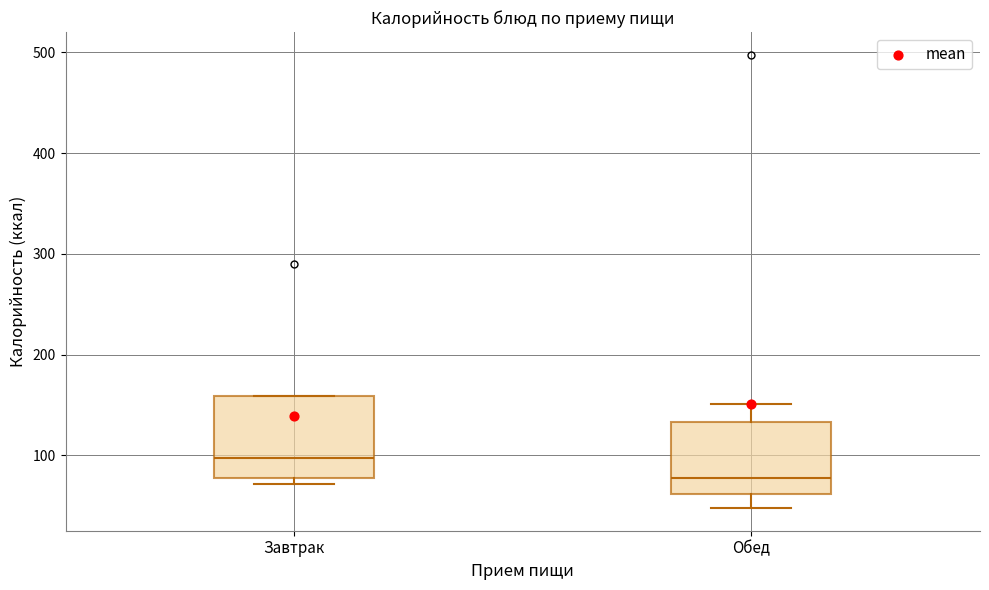

Reading left to right, read every box against the y-axis: the position of its median line, the range the box covers, and the ends of its whiskers. The values are not printed on the chart, so give them approximately, as read against the axis.

Завтрак: median 100, box 80 to 160, whiskers 70 to 160
Обед: median 80, box 60 to 130, whiskers 50 to 150